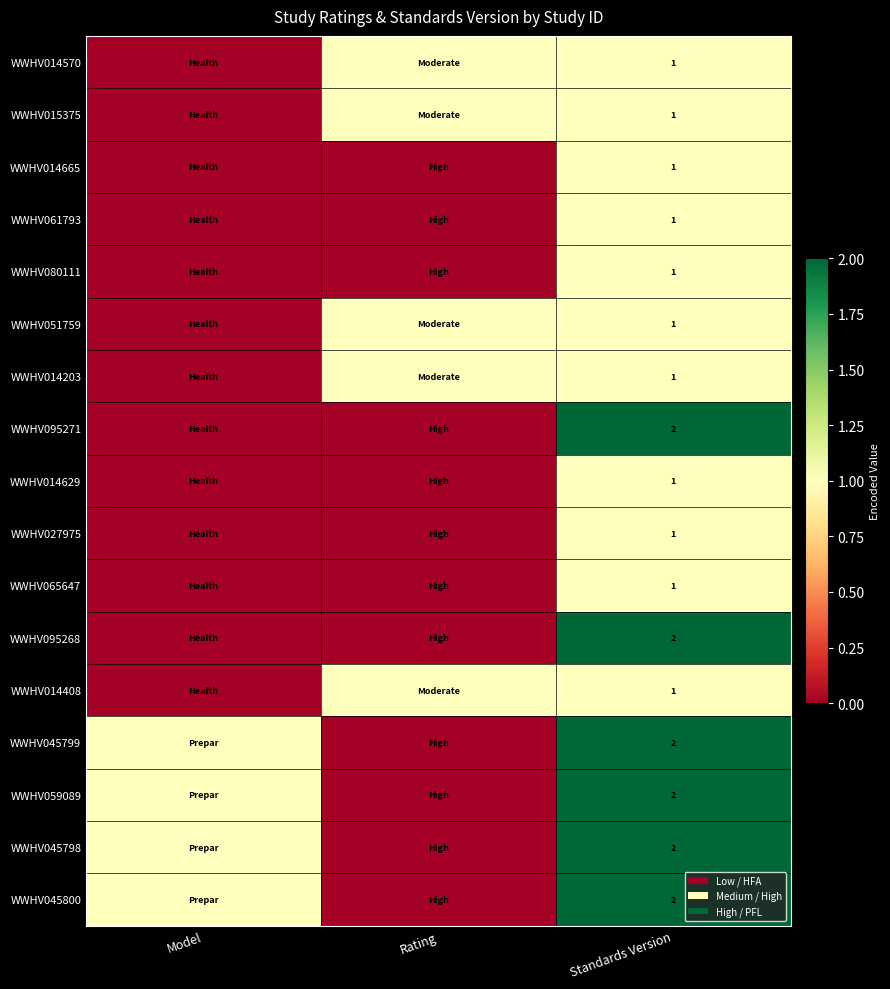

Is it true that WWHV045798 equals 3 at Standards Version?

False